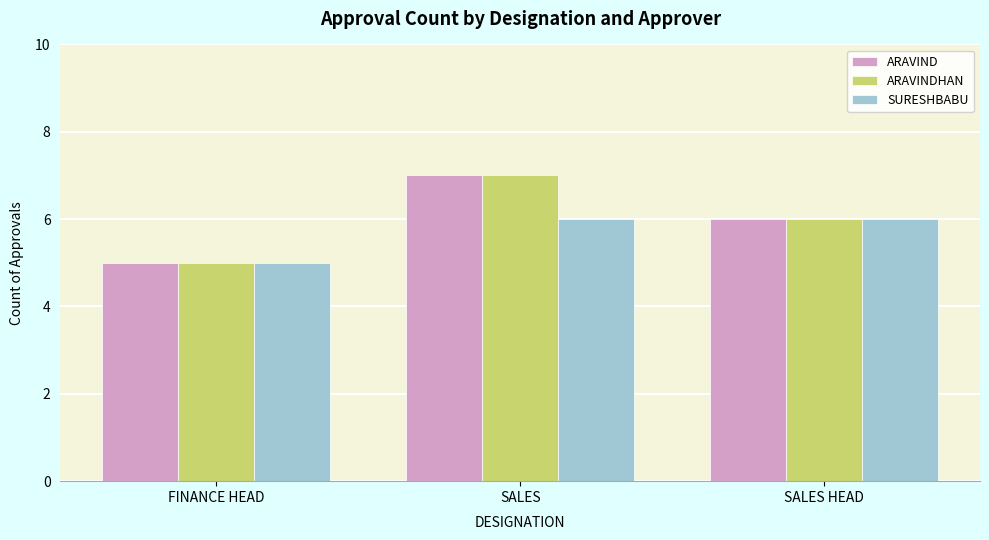

What is the value of the ARAVIND bar at the 3rd from the left?

6